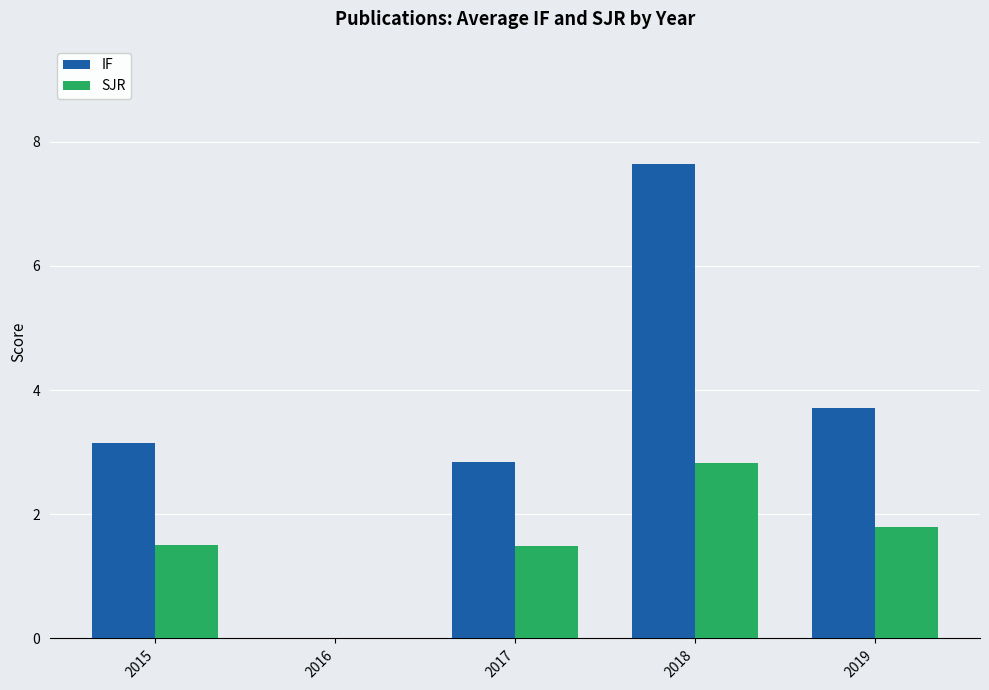

What are all the series names shown in the legend?

IF, SJR